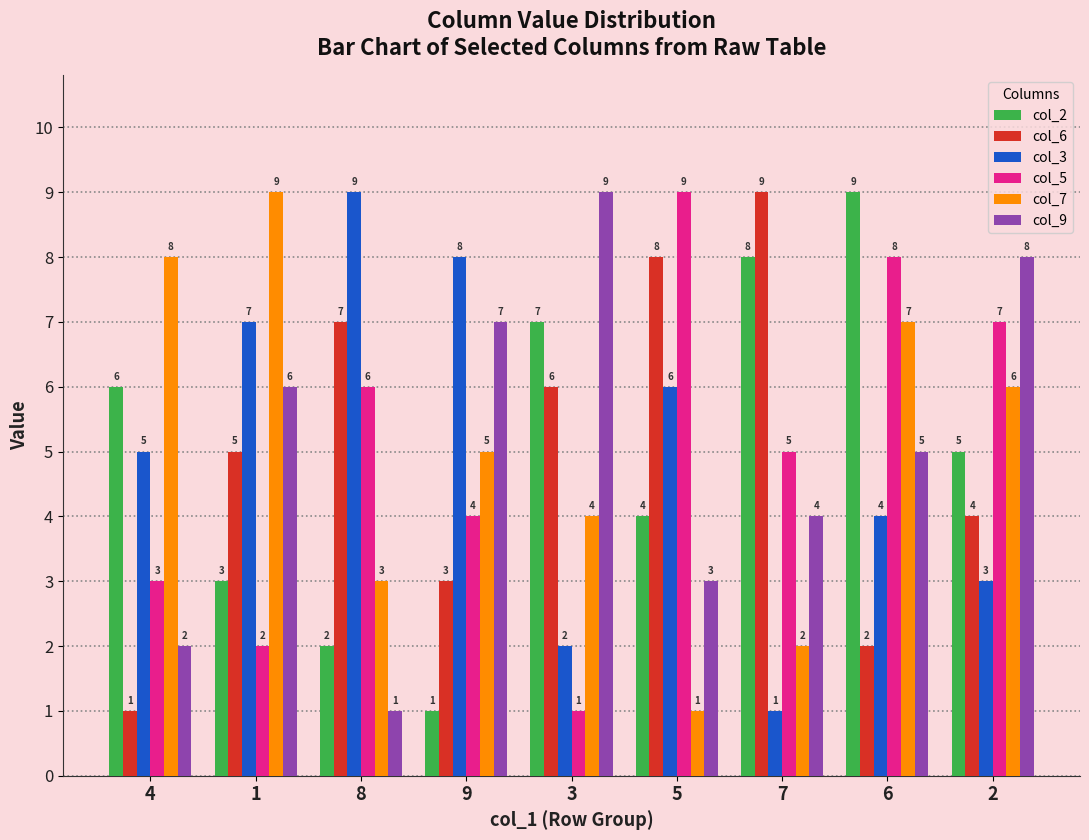

What is the value of the col_3 bar at the 9th from the left?

3